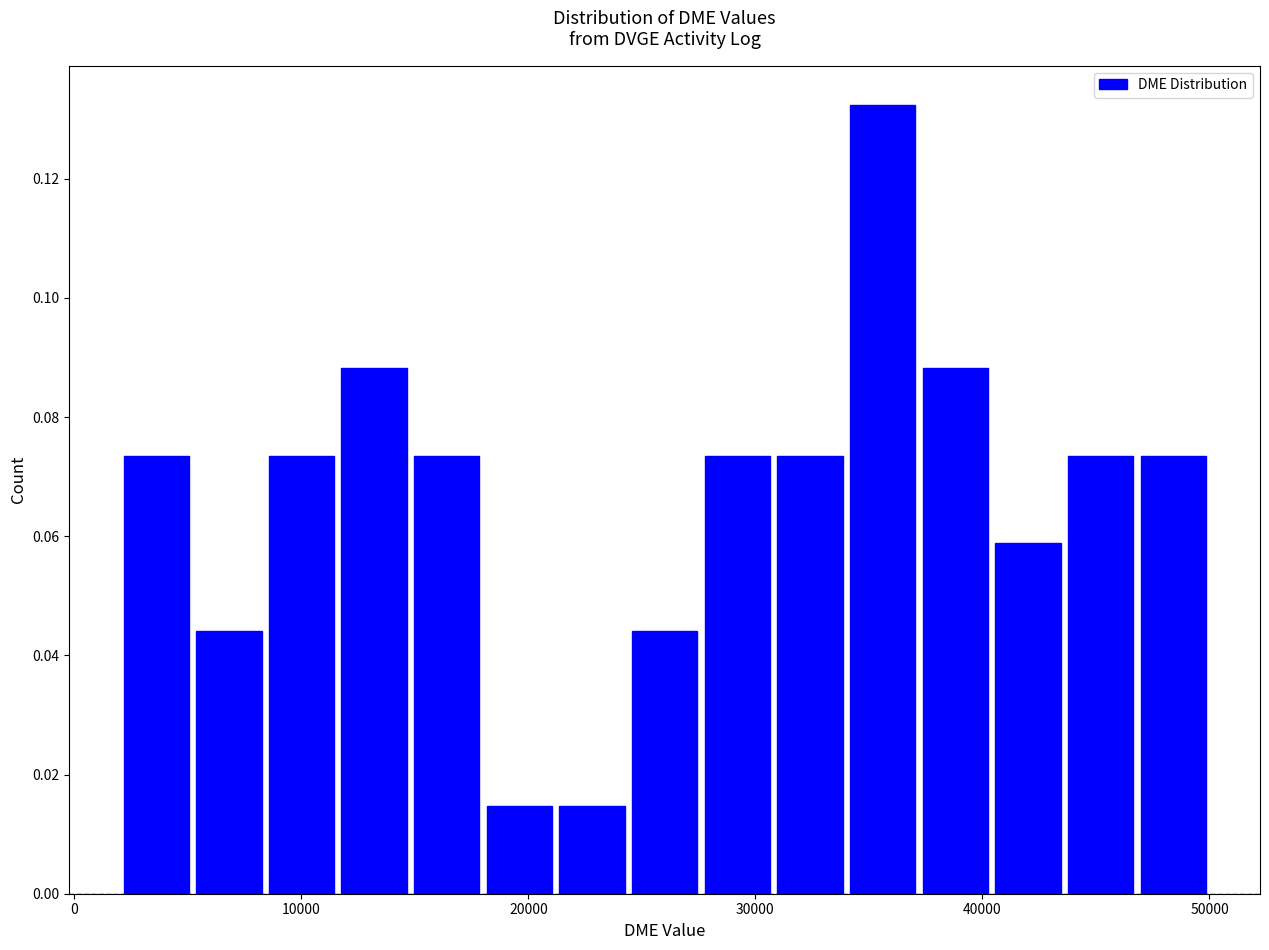

Read against the x-axis, roughly where is the centre of the tallest bar?

36000